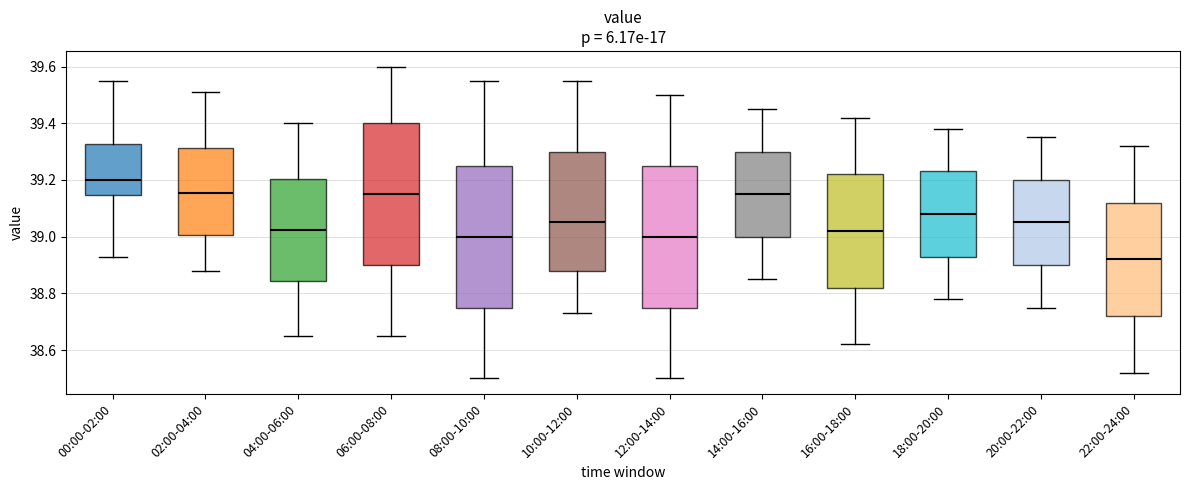

Which box's median line is the lowest?

22:00-24:00